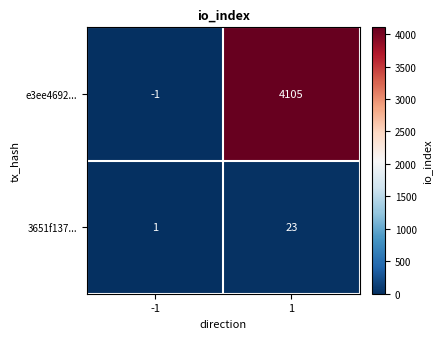

Reading left to right, list all the values displayed in this chart.

e3ee4692...: -1=-1	1=4105
3651f137...: -1=1	1=23